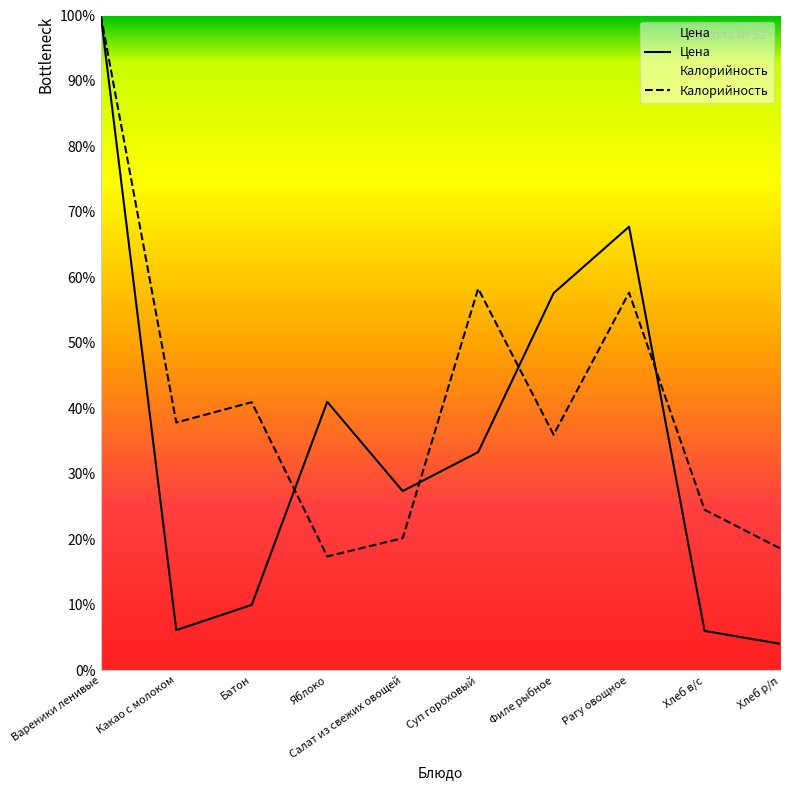

How many values in the Цена series are below 33?

5